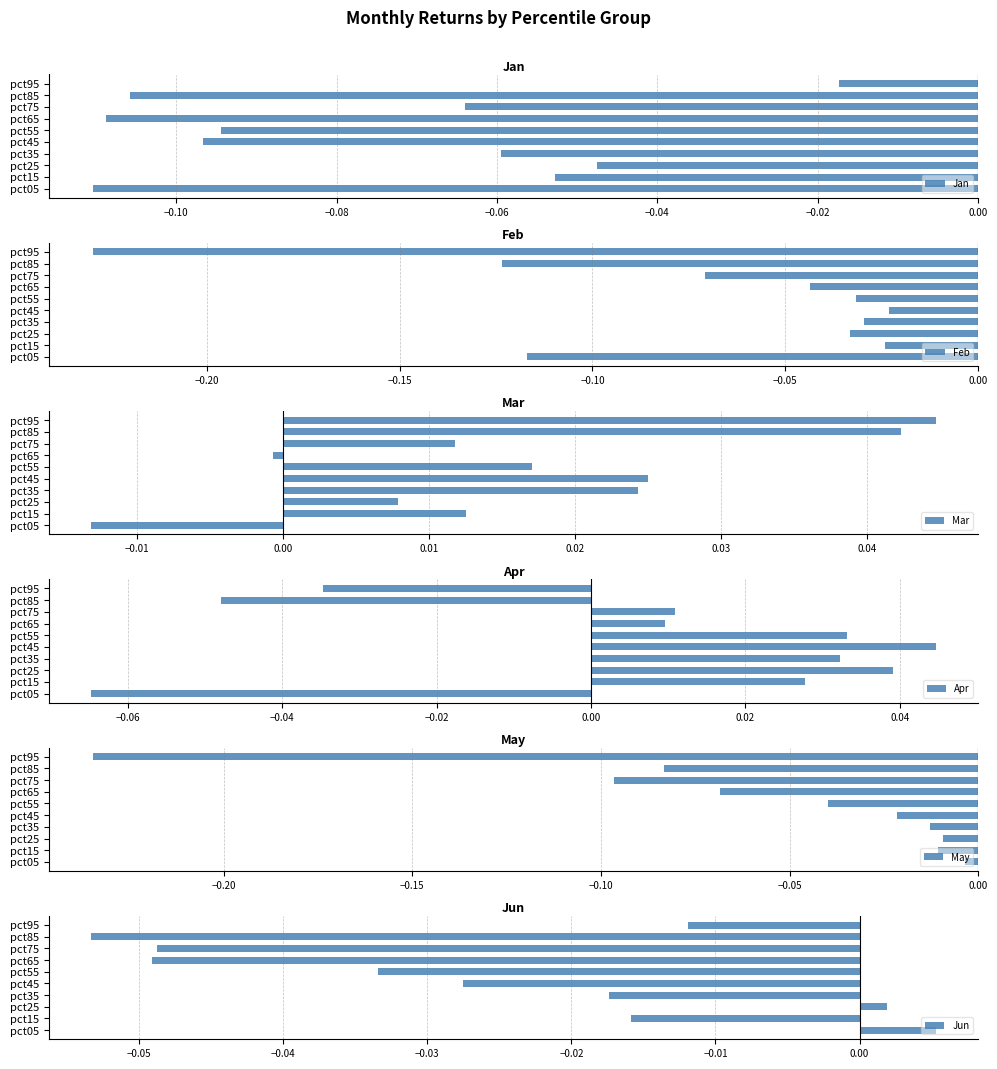

How many values in Jun are below zero?

8